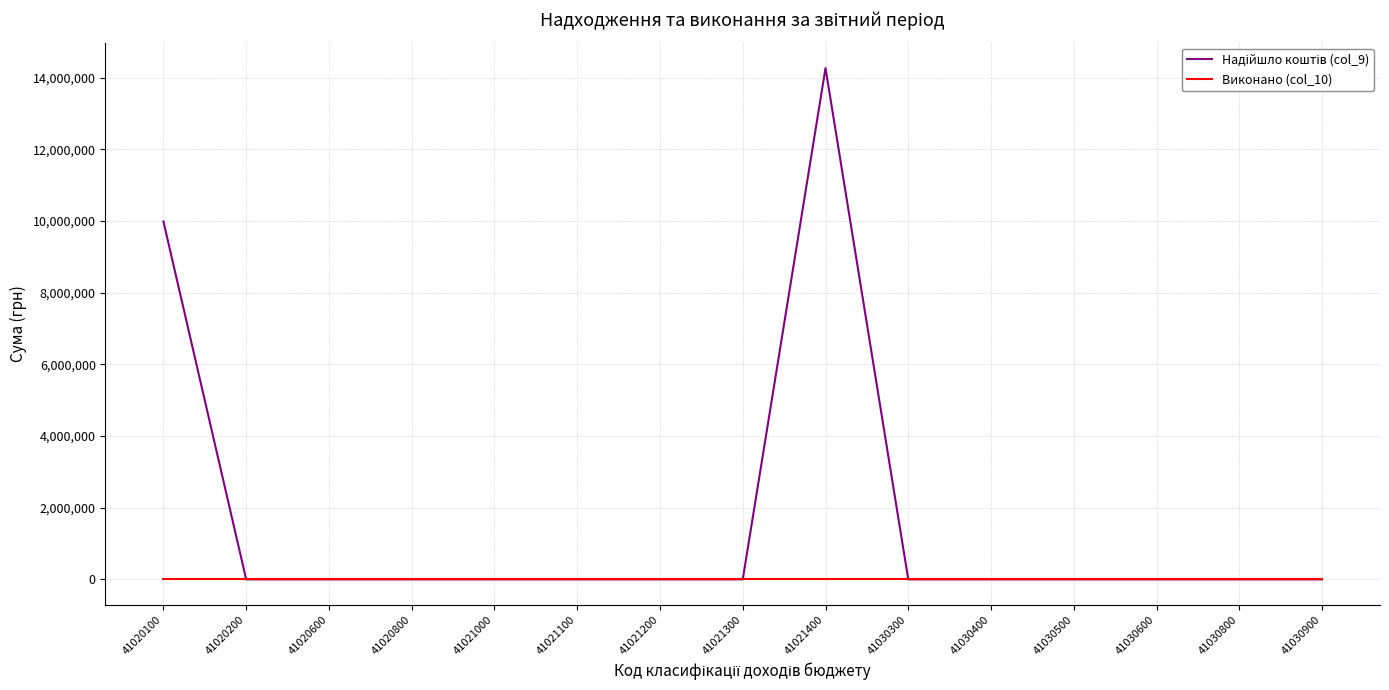

At which category is the sum across all series the highest?

41021400